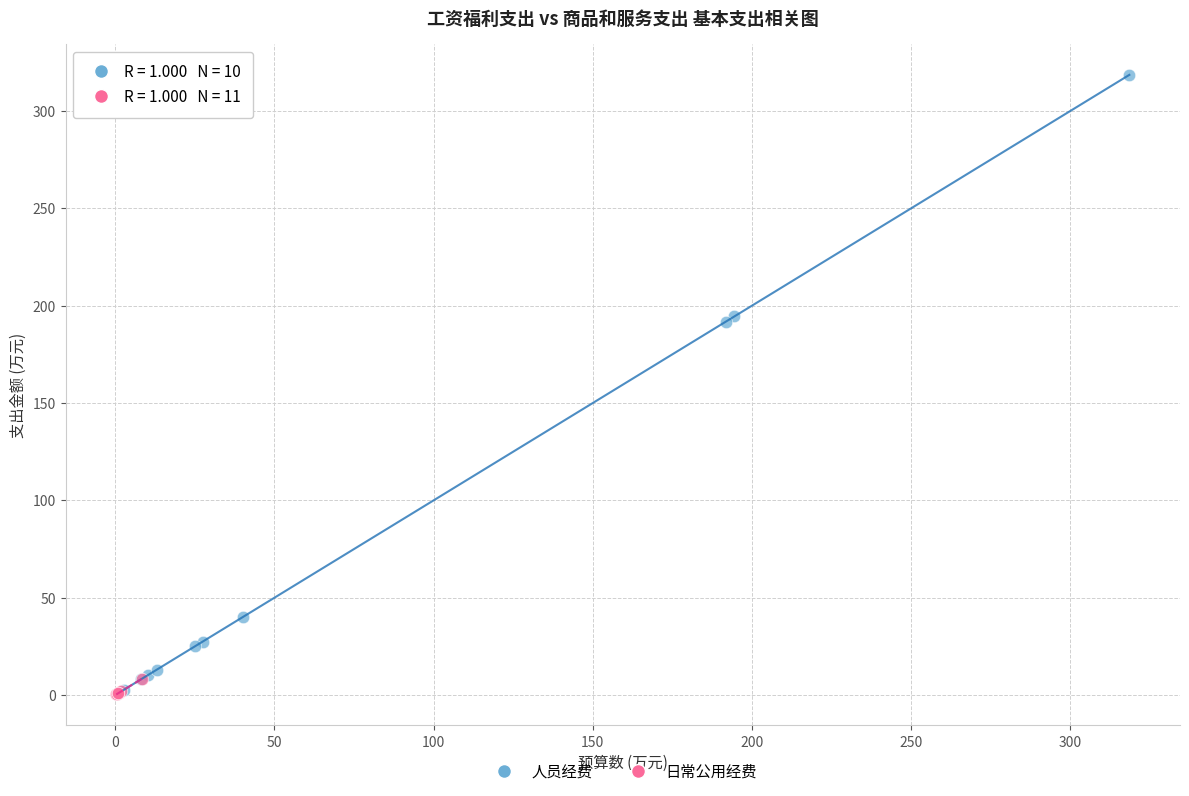

Which series has the widest spread of Y values?

人员经费